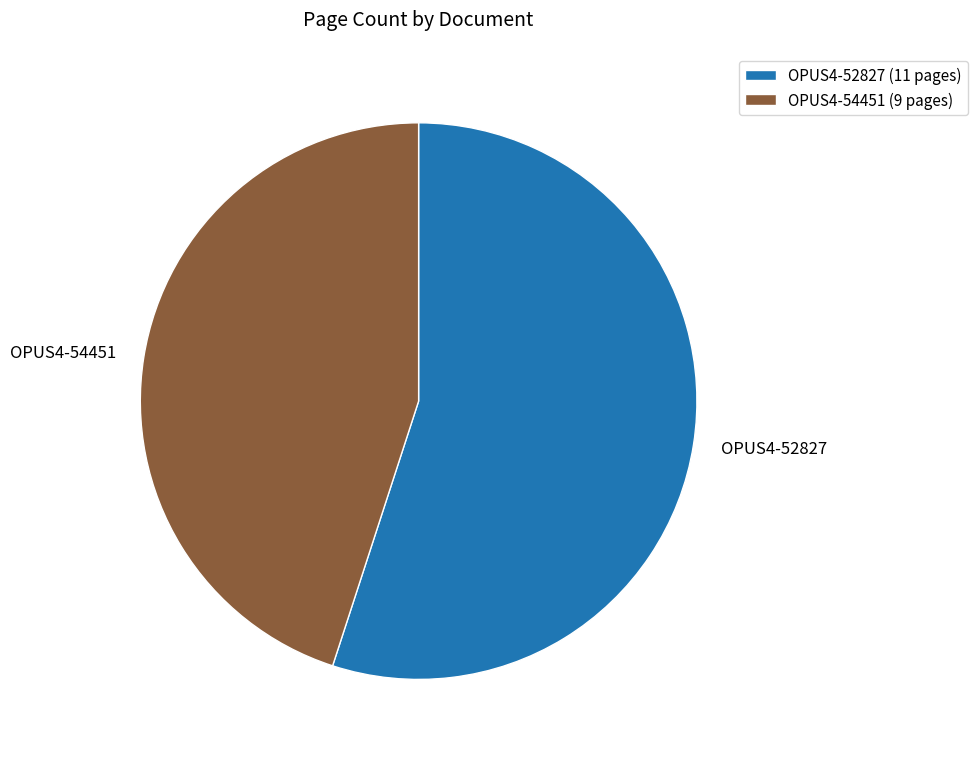

Is it true that OPUS4-54451 is 55% of the pie?

False